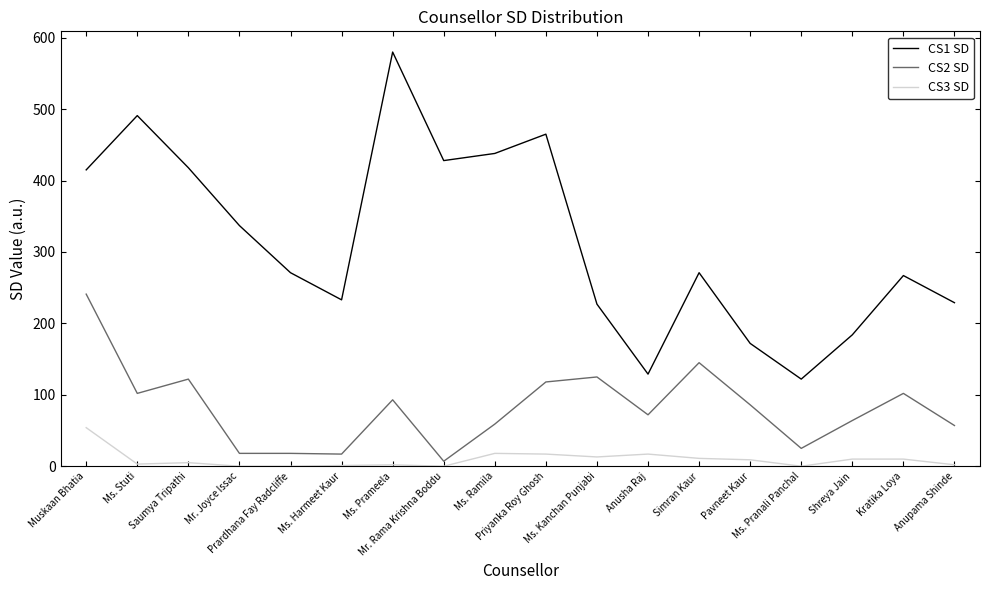

Which series has the largest total across all categories?

CS1 SD